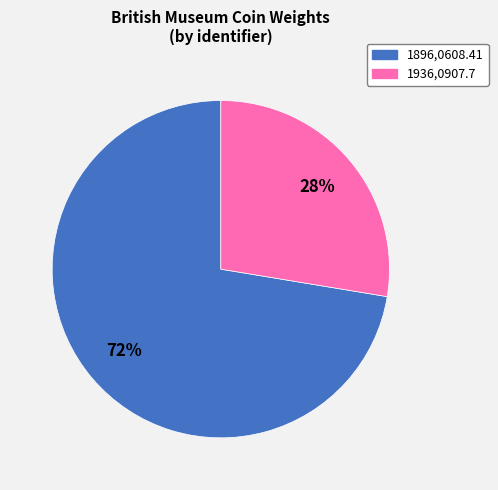

Is the sum of 1896,0608.41 and 1936,0907.7 greater than half?

Yes